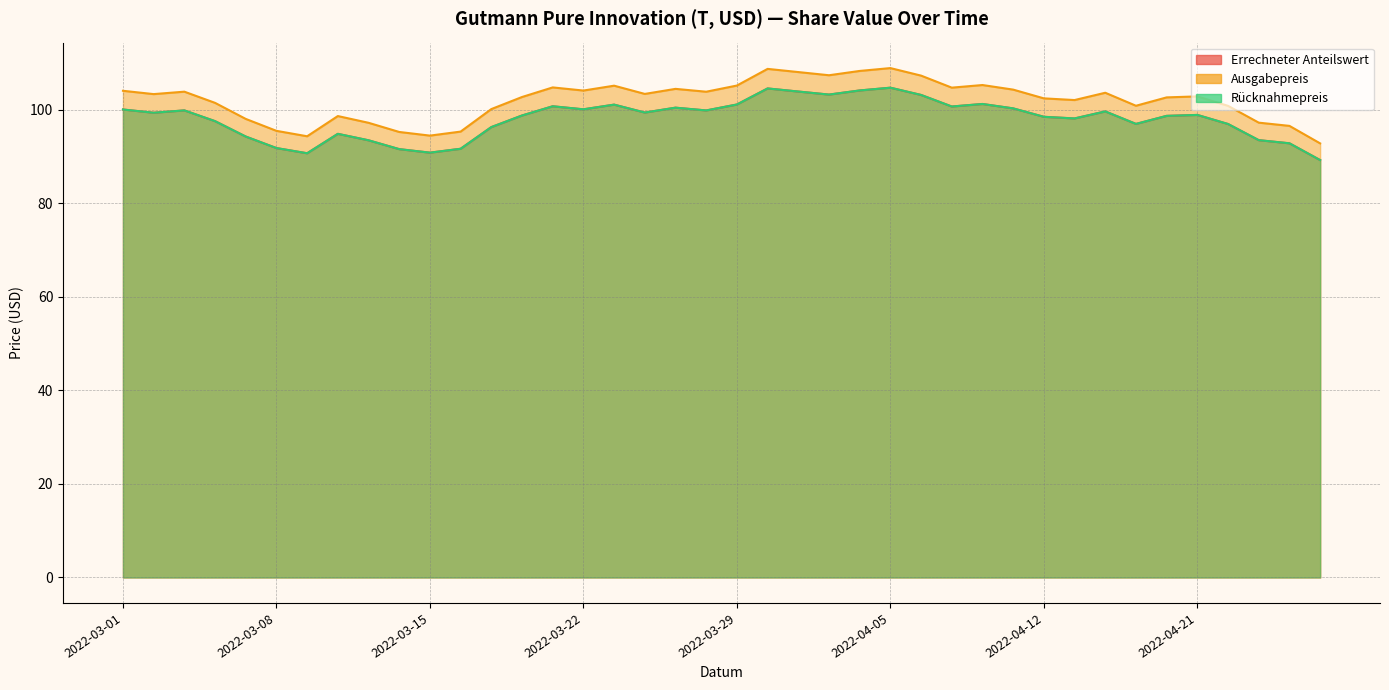

What is the average value of the Ausgabepreis series?

102.0